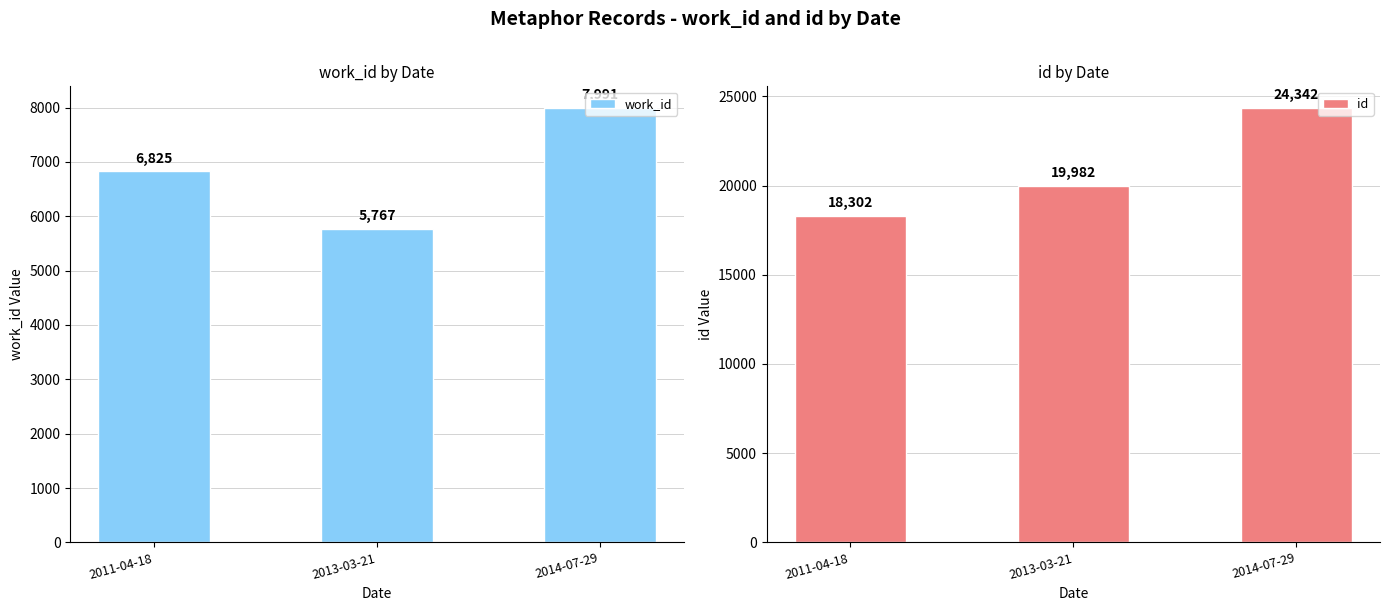

Reading left to right, extract all data points from this chart.

work_id: 6825	5767	7991
id: 18302	19982	24342